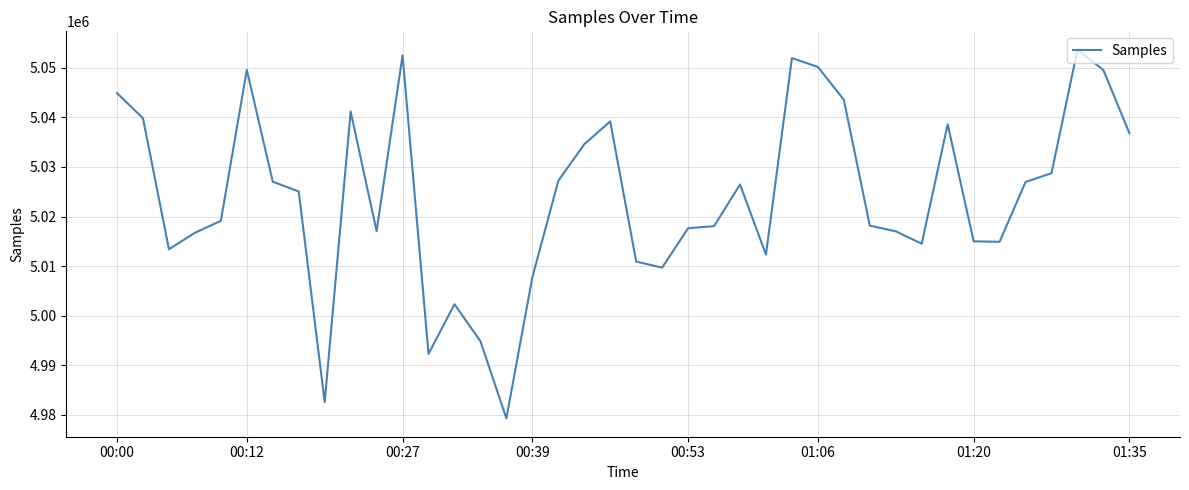

Is this an area chart (filled region under the line)?

No